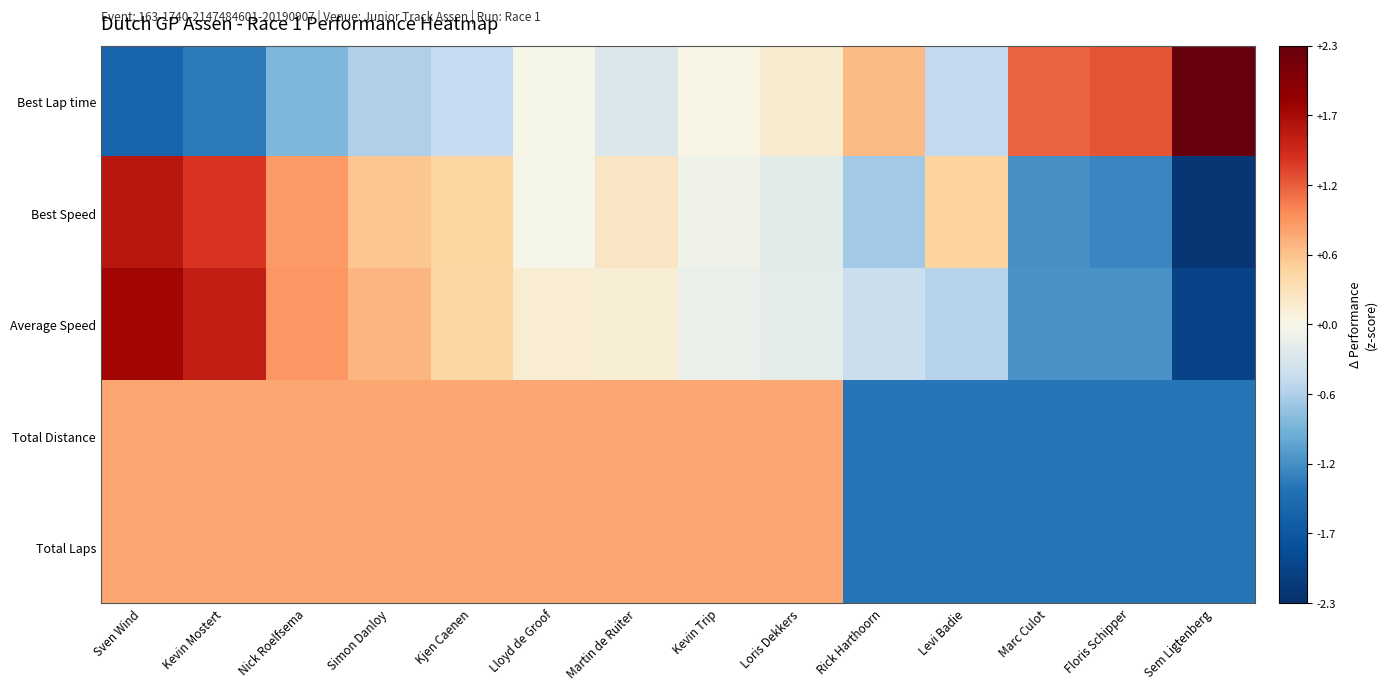

What is the smallest value displayed?

-2.2